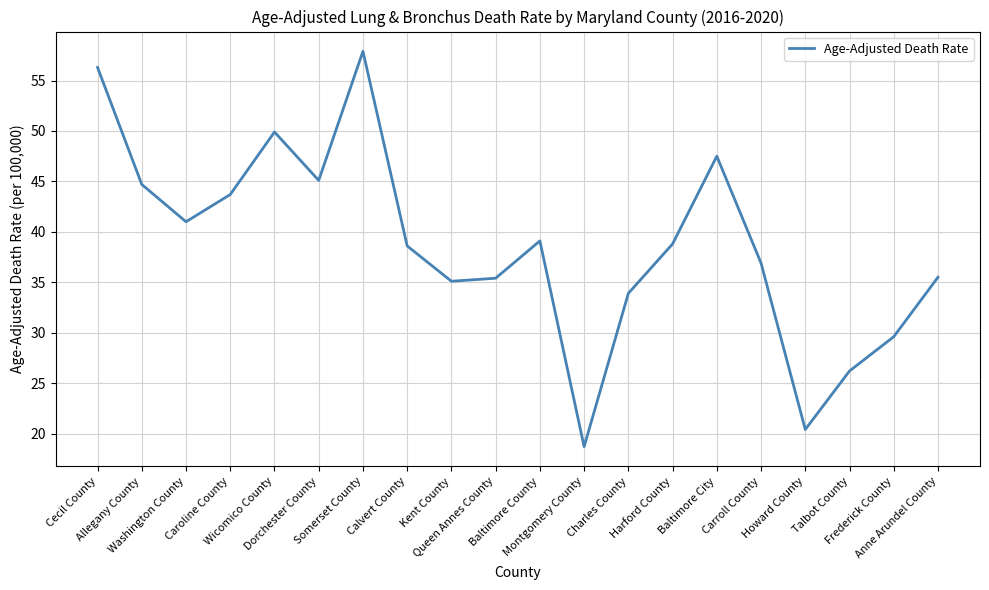

What is the smallest value displayed?

18.7